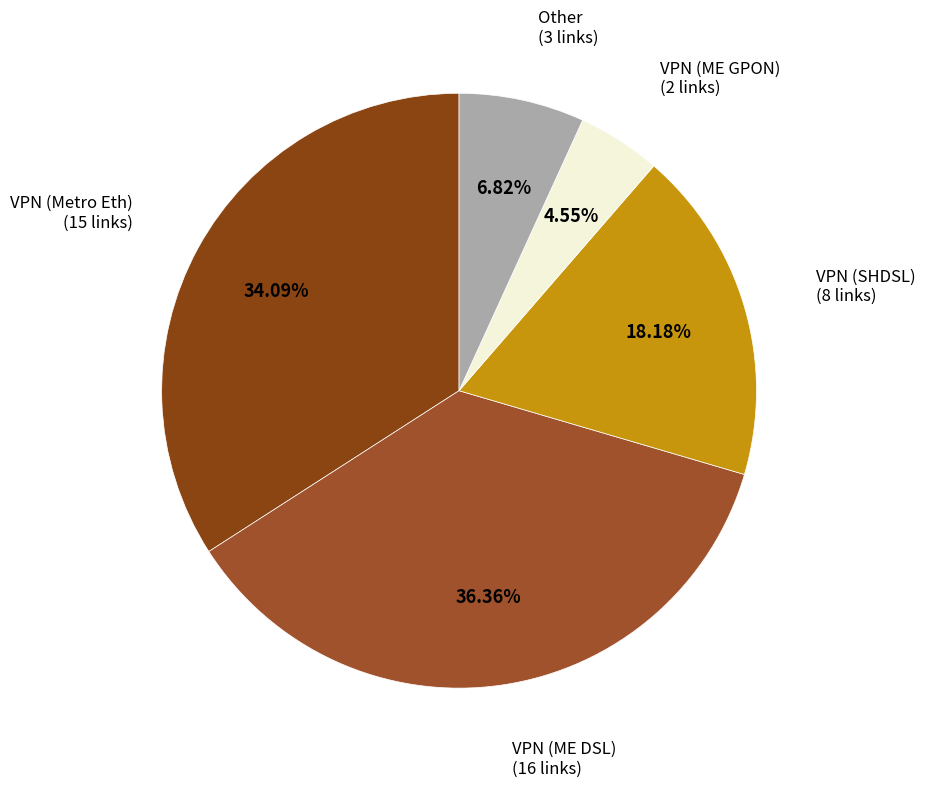

To the nearest percent, what is the difference between the largest and smallest slice percentages?

32%